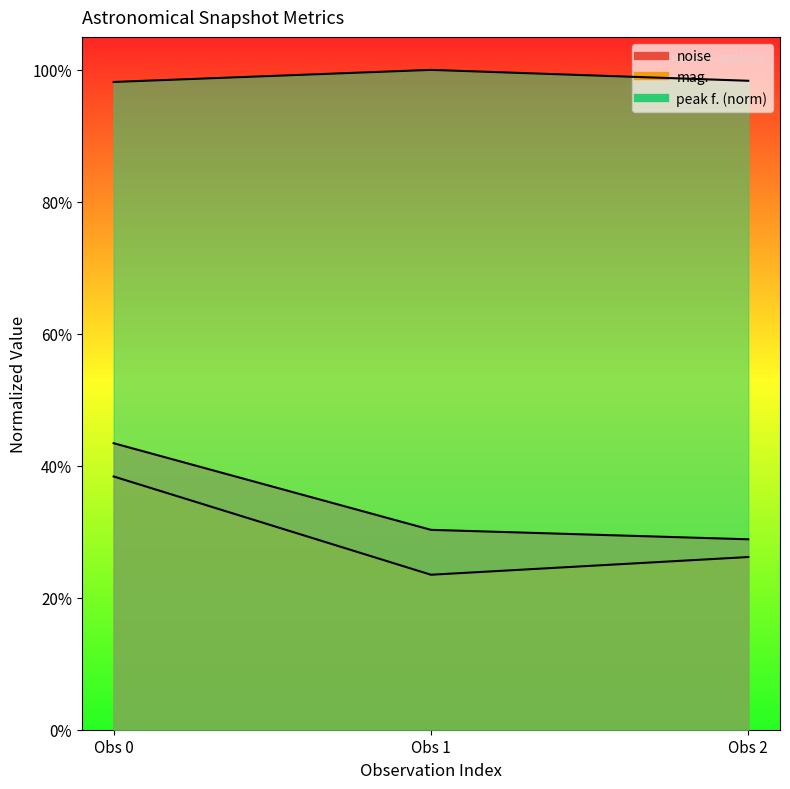

What are all the series names shown in the legend?

noise, peak f., mag.